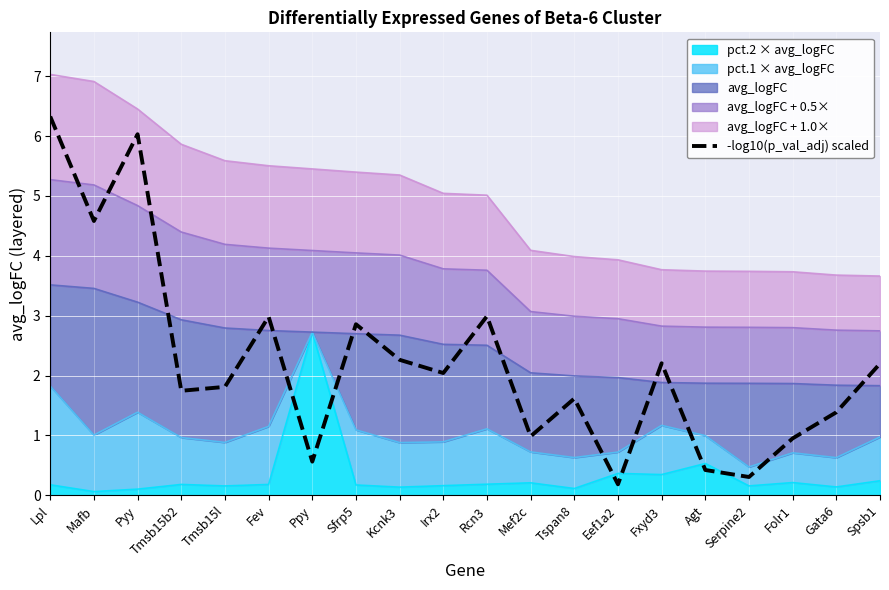

The value at Agt is 0.4. True or false?

True